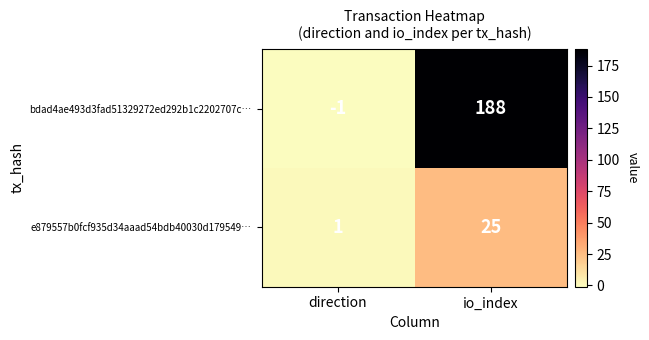

At how many categories does at least one series exceed 95?

1